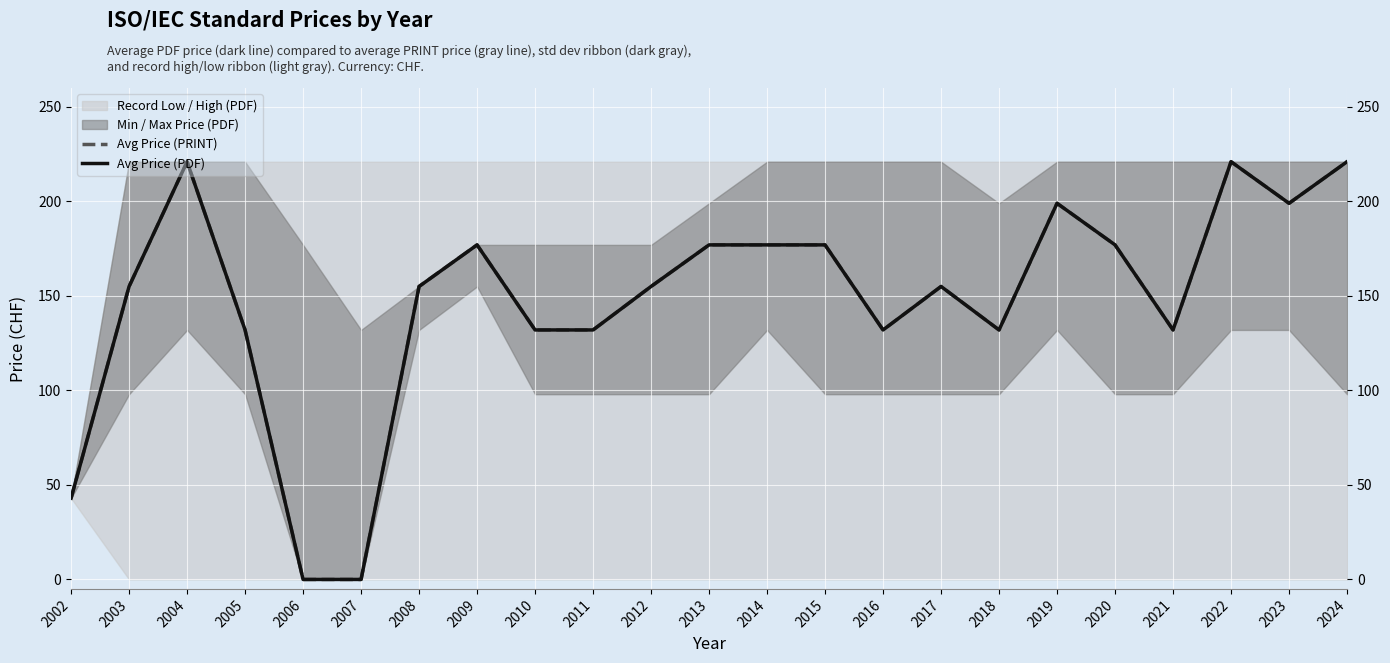

How many positive values does the Avg Price (PDF) series have?

21